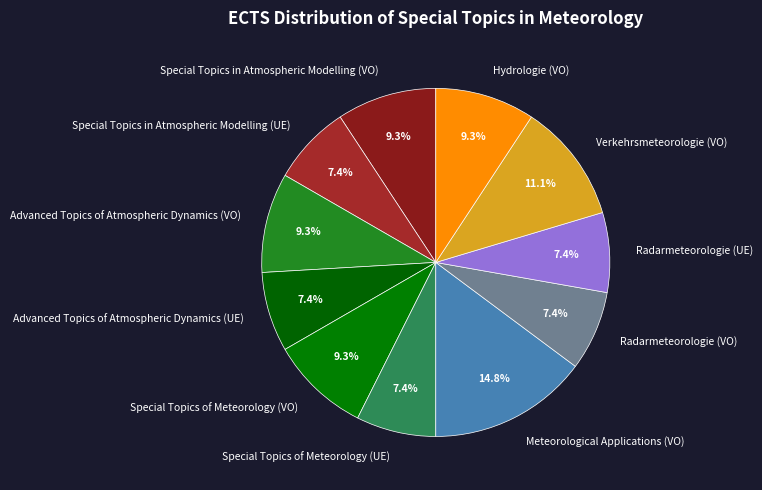

The Special Topics of Meteorology (VO) slice represents 3% of the pie. True or false?

False